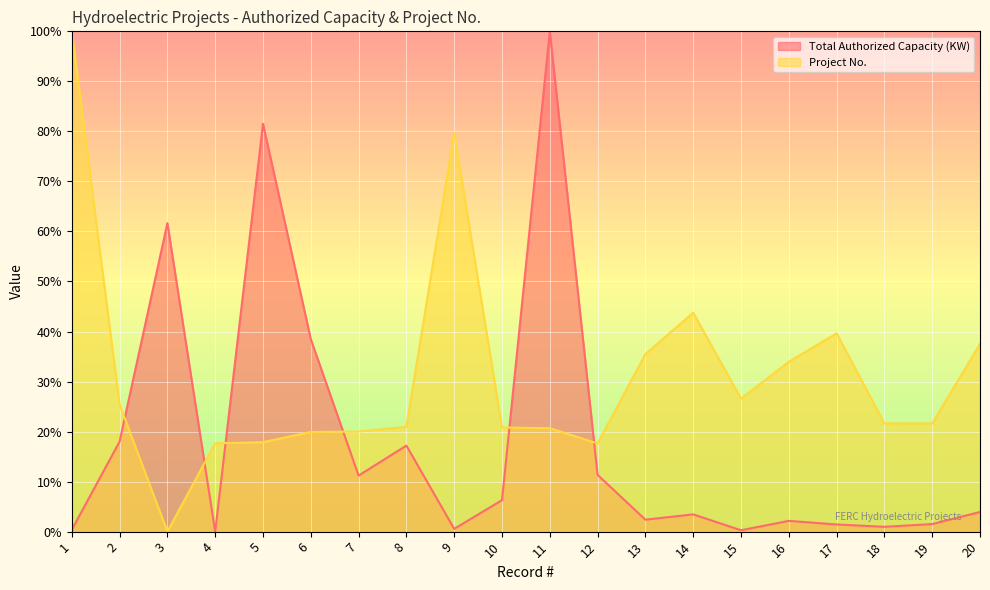

What is the average value of the Project No. series?

31.0